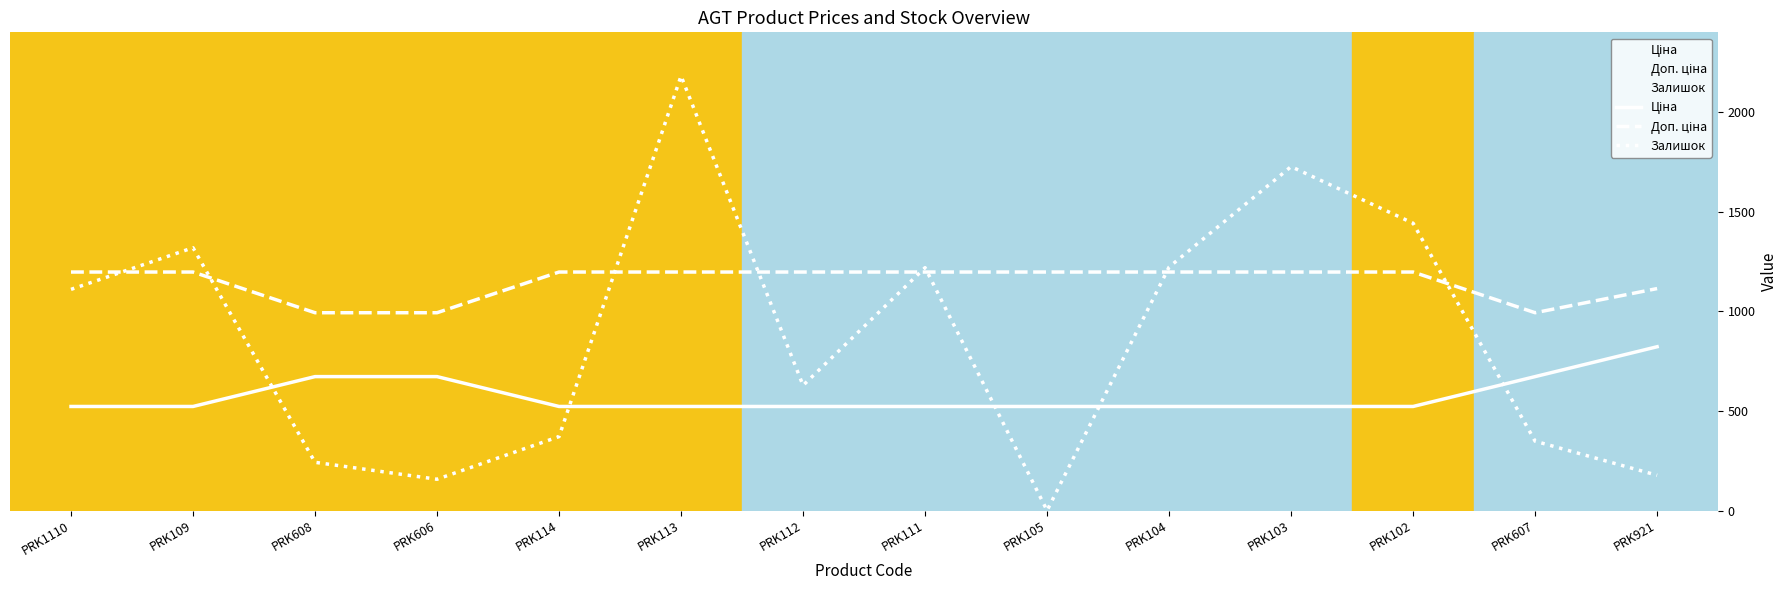

Reading right to left, list all the values displayed in this chart.

Ціна: 822.0	672.1	522.2	522.2	522.2	522.2	522.2	522.2	522.2	522.2	672.1	672.1	522.2	522.2
Доп. ціна: 1114.0	992.7	1197.0	1197.0	1197.0	1197.0	1197.0	1197.0	1197.0	1197.0	992.7	992.7	1197.0	1197.0
Залишок: 177.0	348.0	1442.0	1726.0	1222.0	0.0	1219.0	628.0	2181.0	371.0	157.0	242.0	1319.0	1110.0